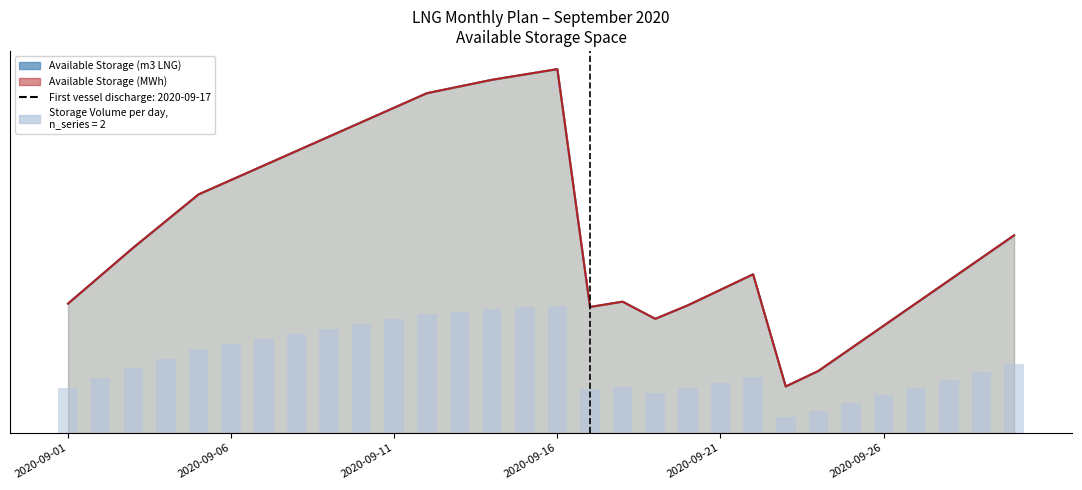

At which category is the sum across all series the highest?

2020-09-16